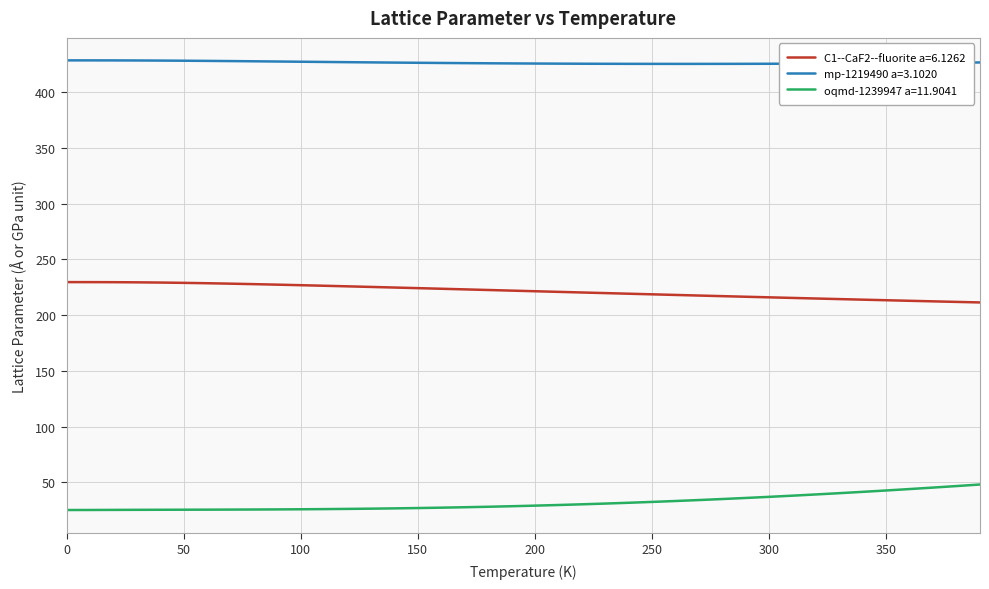

Does the chart display data point markers on the line(s)?

No